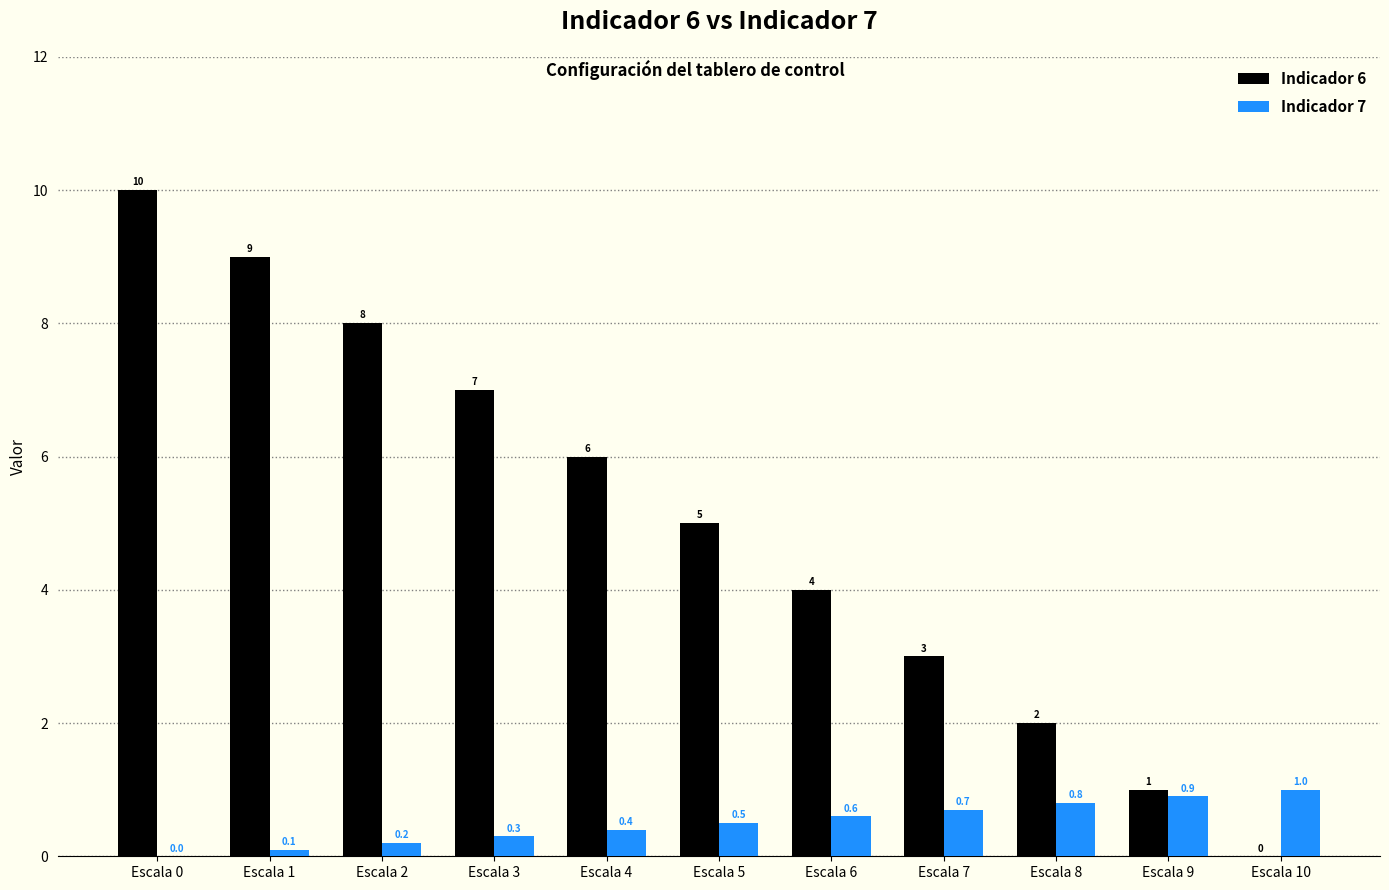

What is the total value across all series at Escala 9?

1.9